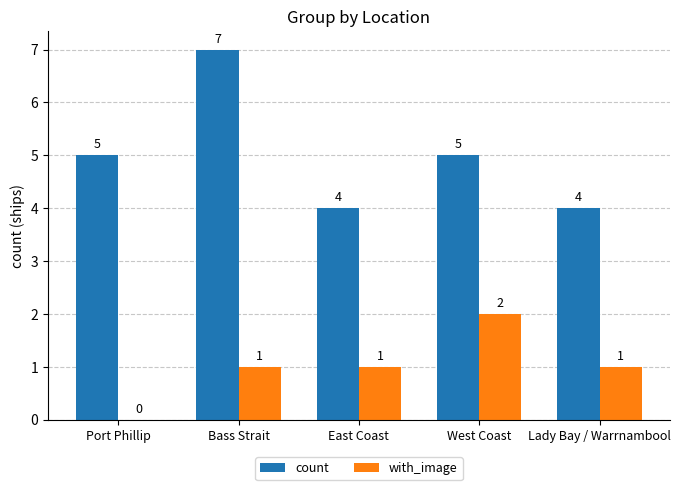

What is the maximum value shown in the chart?

7